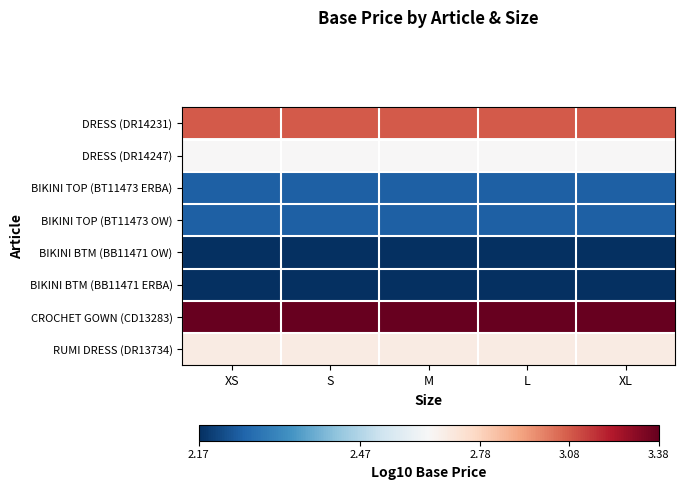

At how many categories does at least one series exceed 2?

5